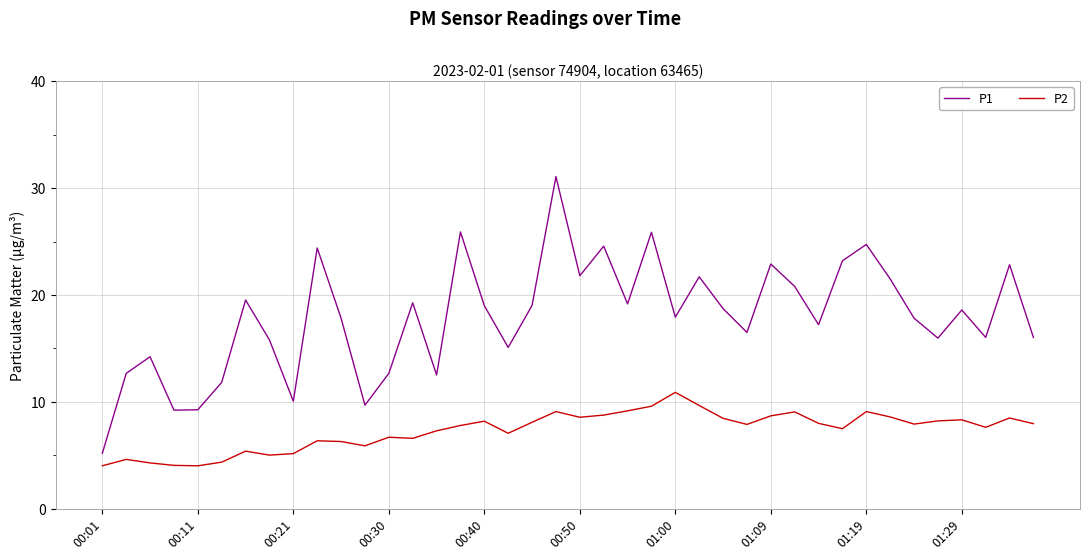

What is the sum of all P2 values?

293.1